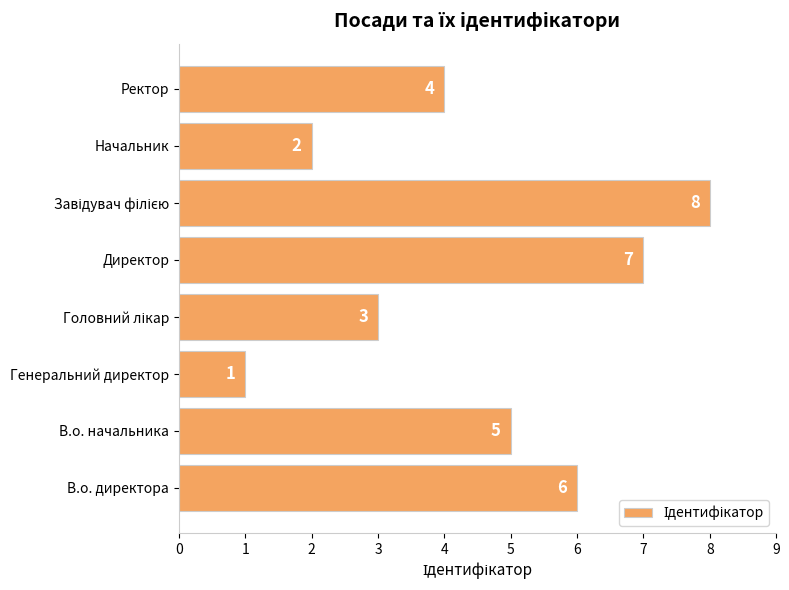

Reading top to bottom, what are all the values shown in this chart?

4	2	8	7	3	1	5	6